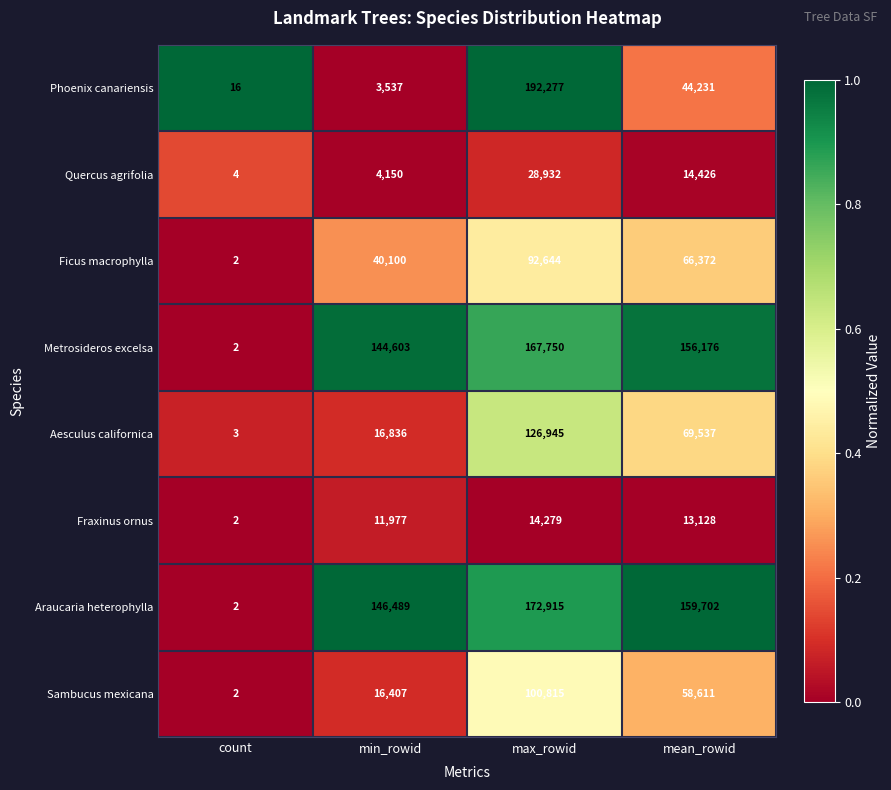

What is the difference between the Metrosideros excelsa values at mean_rowid and min_rowid?

11573